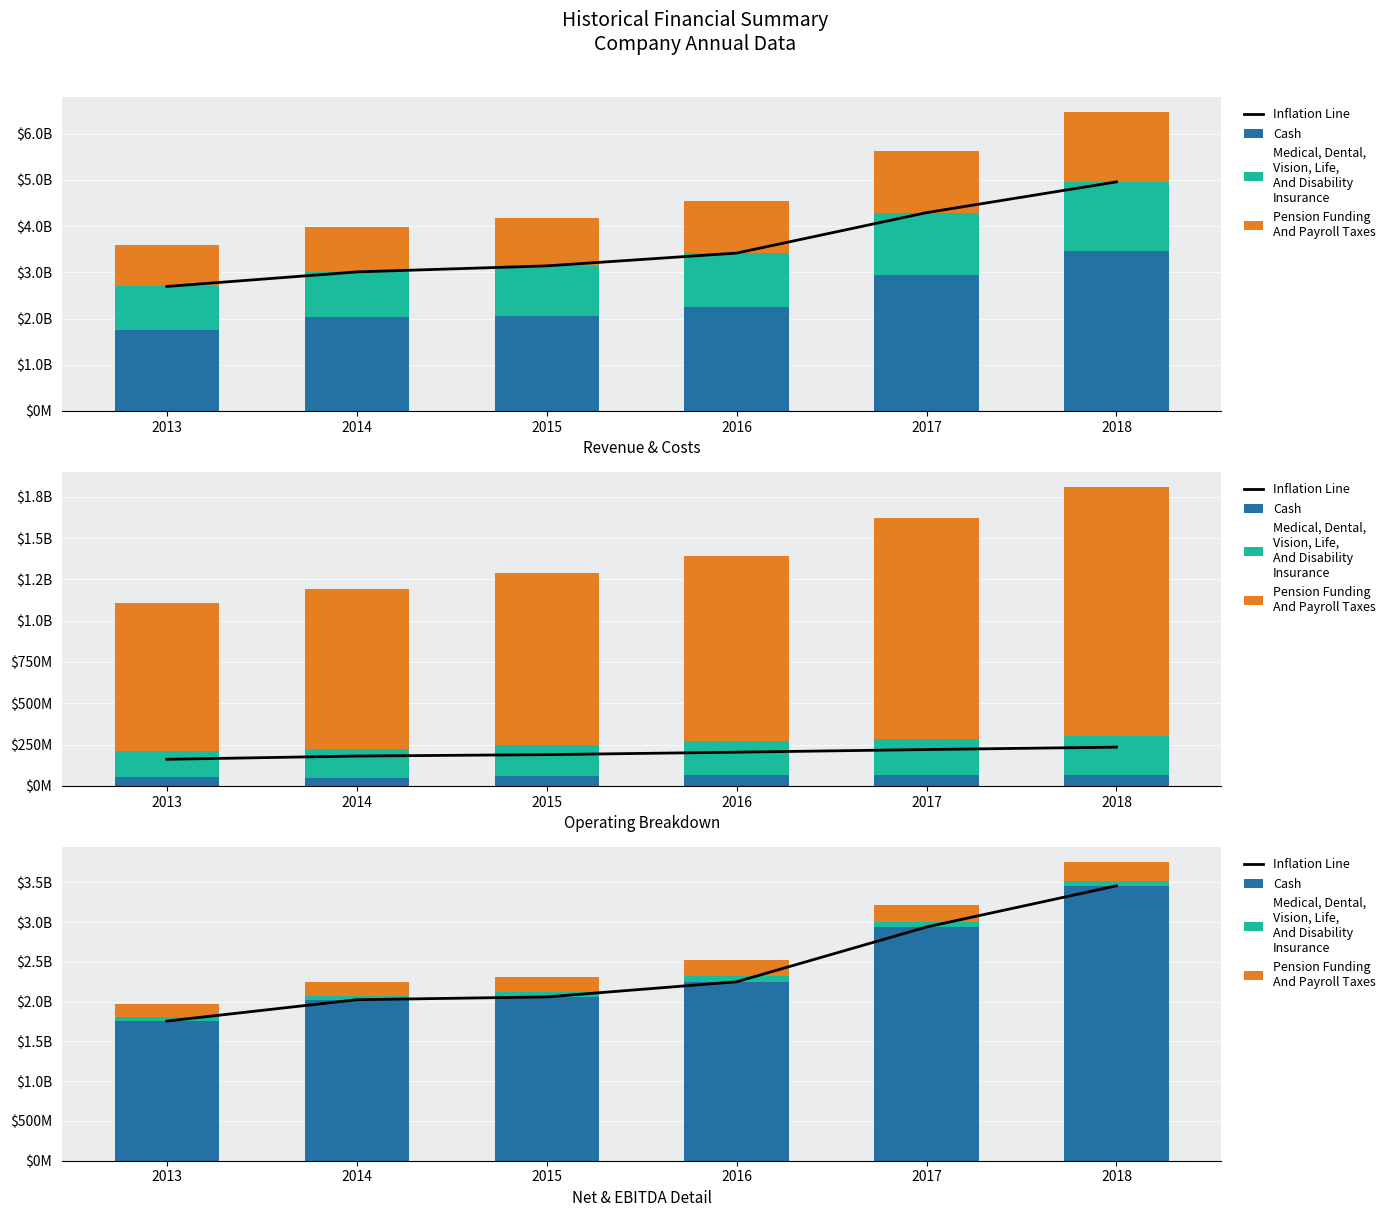

Which series has the widest spread of values?

Inflation Line